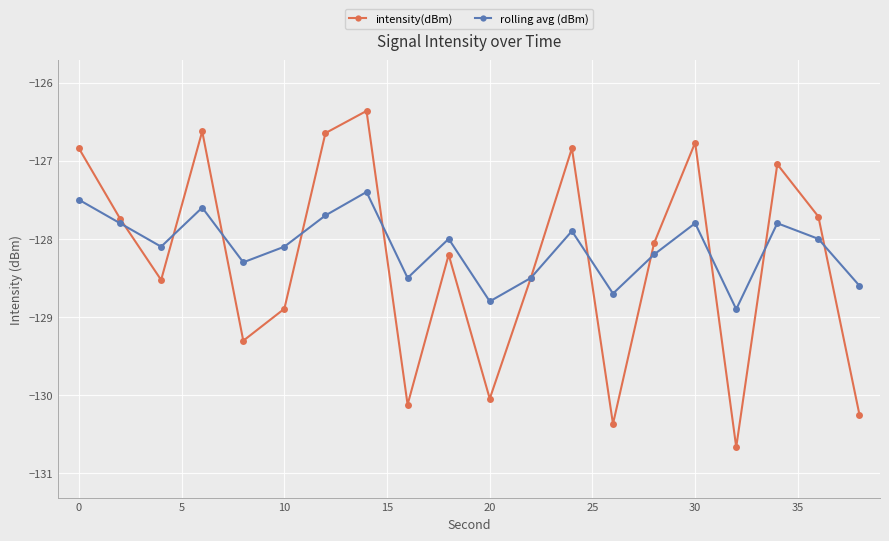

Which series has the largest range (max minus min)?

intensity(dBm)